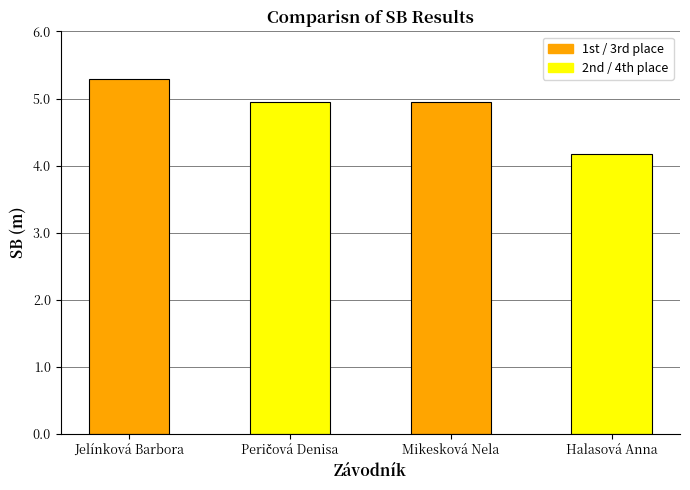

Which has a higher value, Mikesková Nela or Halasová Anna?

Mikesková Nela